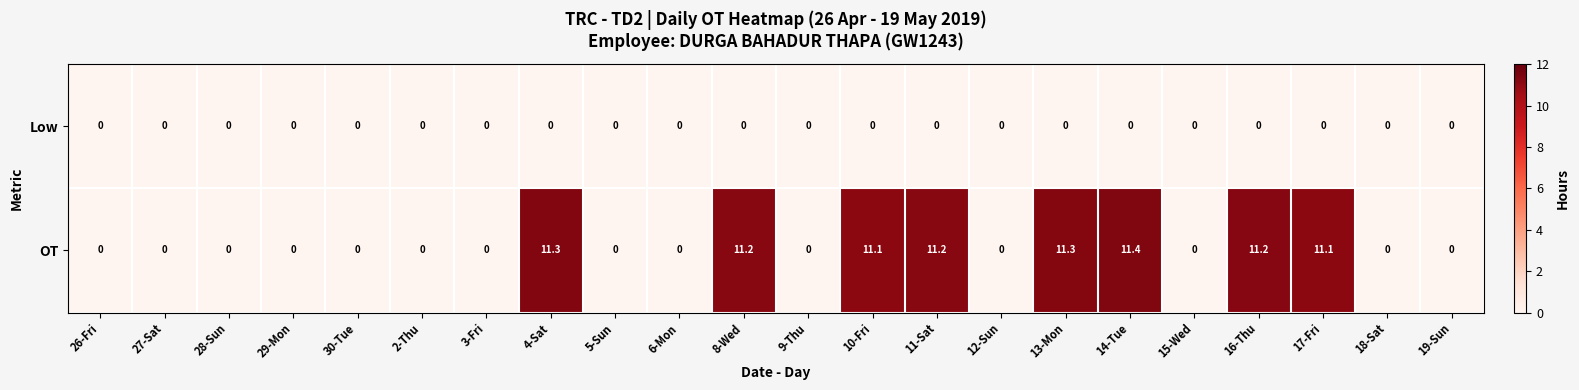

List the series in order of their overall mean, lowest first.

Low, OT